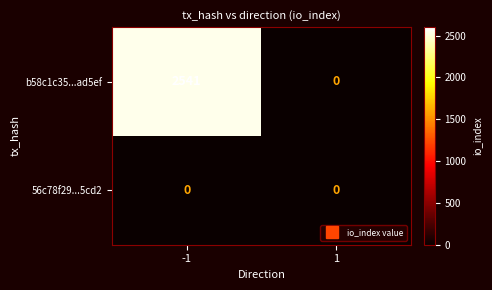

What is the total value across all series at -1?

2541